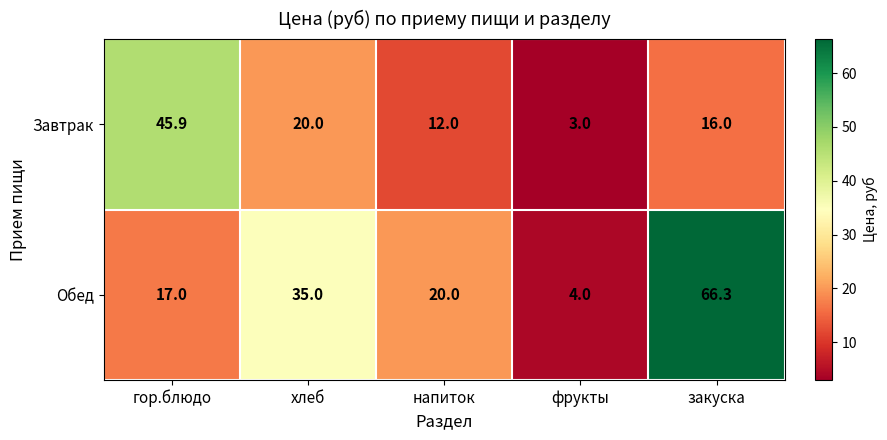

What is the difference between the maximum and minimum values in the Обед series?

62.3